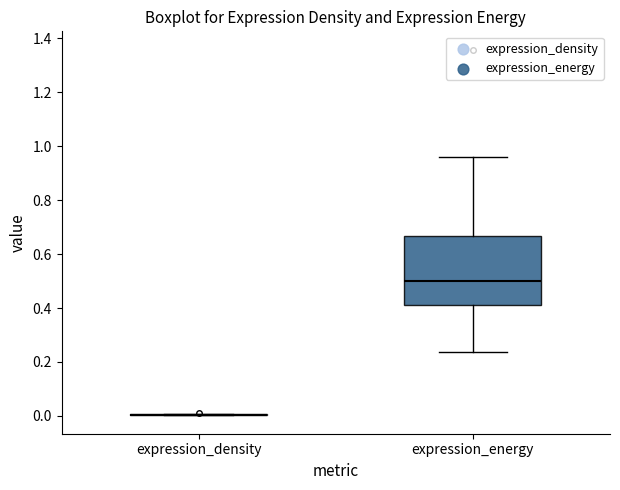

Reading left to right, read every box against the y-axis: the position of its median line, the range the box covers, and the ends of its whiskers. The values are not printed on the chart, so give them approximately, as read against the axis.

expression_density: box collapsed to a line at 0.00, whiskers 0.00 to 0.00
expression_energy: median 0.50, box 0.42 to 0.66, whiskers 0.24 to 0.96